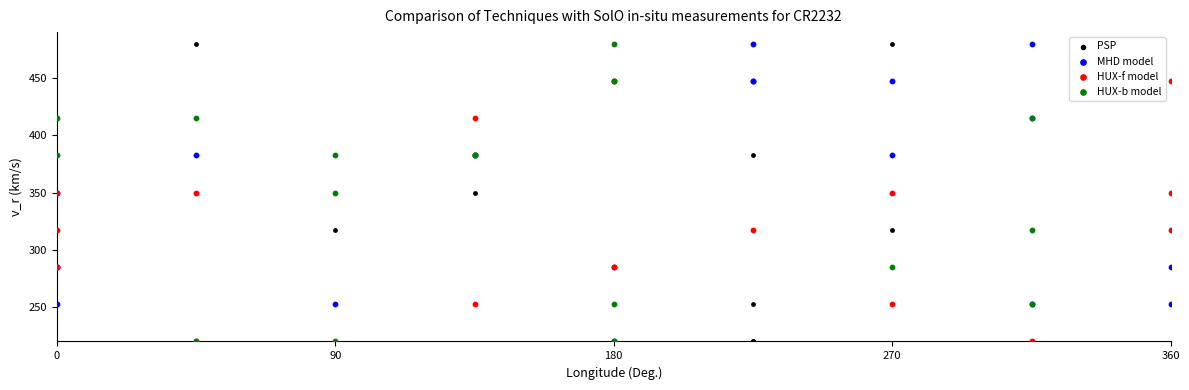

What are all the series names shown in the legend?

PSP, MHD model, HUX-f model, HUX-b model